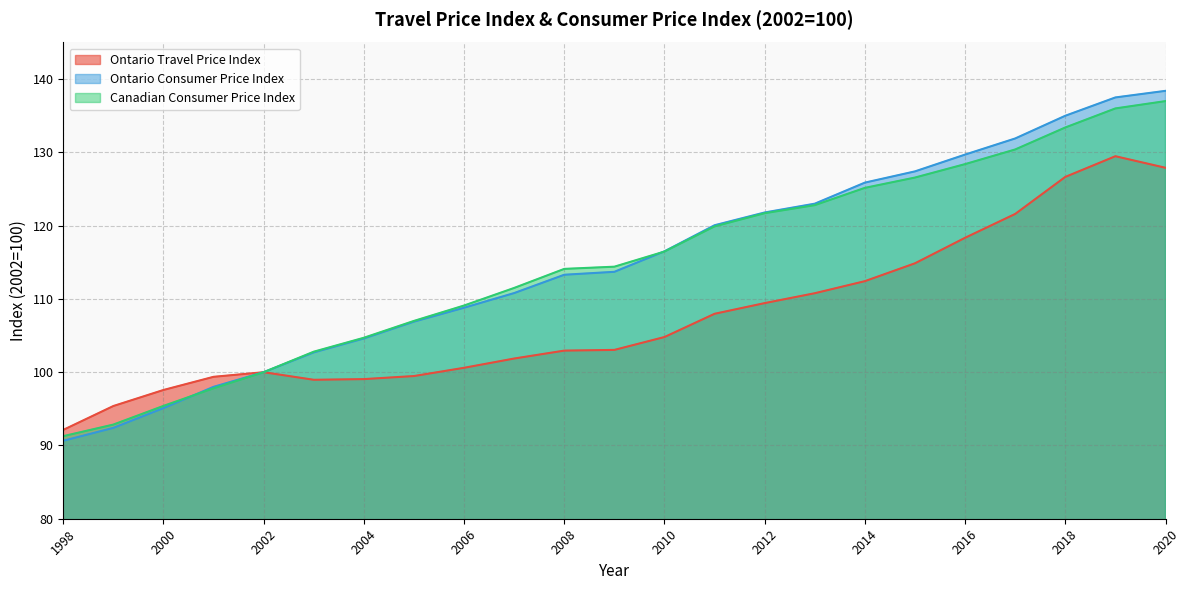

How many intersections are there between Ontario Travel Price Index and Ontario Consumer Price Index?

1